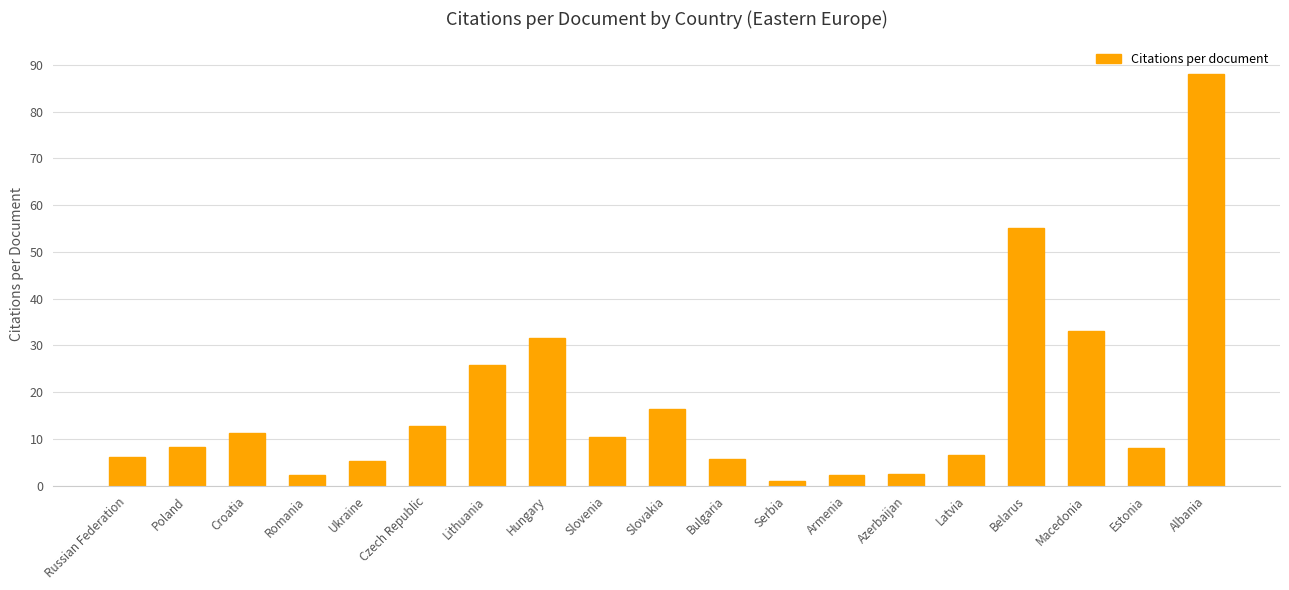

The chart shows a value of 8.2 at Poland. True or false?

True